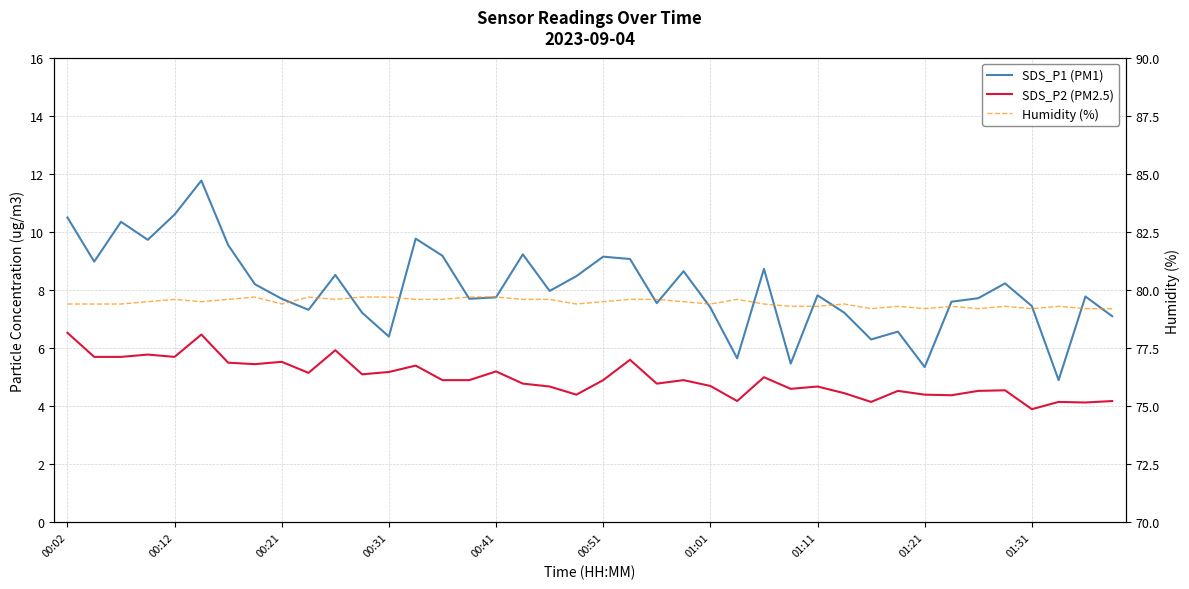

What is the total value across all series at 34?

91.5